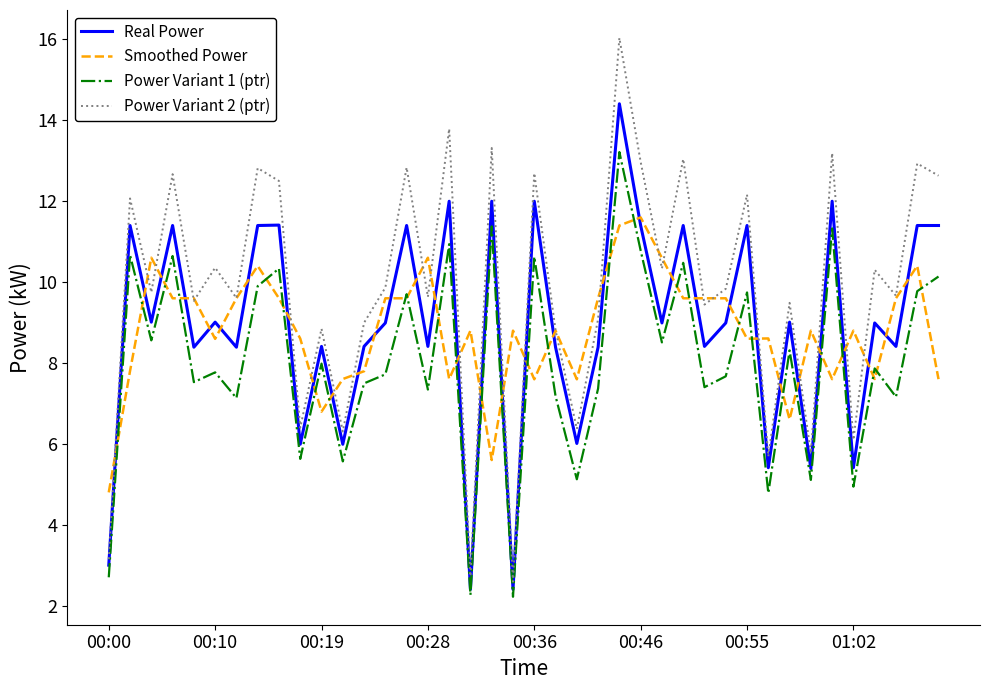

True or false: Power Variant 1 (ptr) and Power Variant 2 (ptr) cross at least once.

False